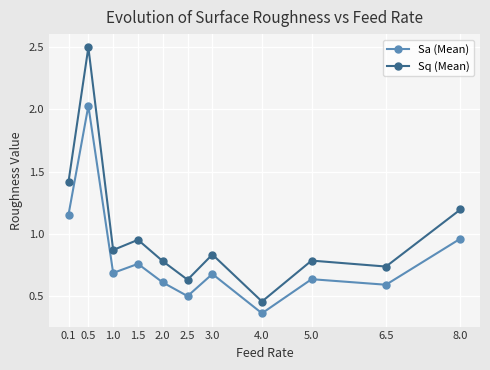

True or false: Sq (Mean) has more than 2 interior local peaks.

True